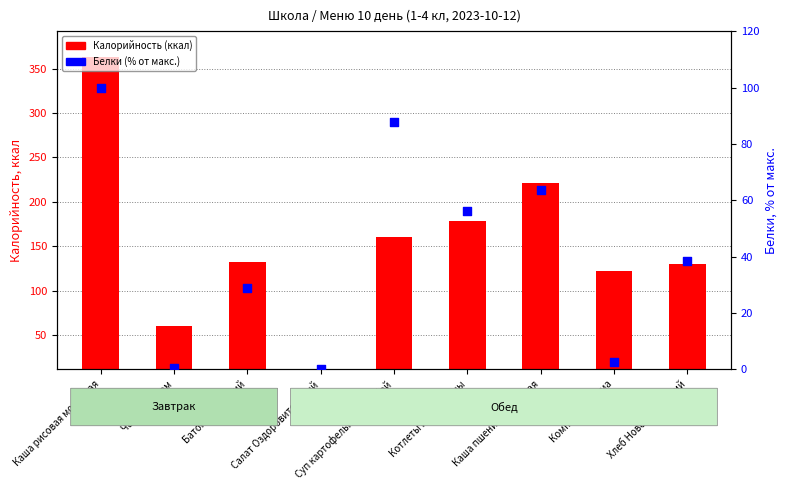

Which series reaches the maximum Y coordinate?

Калорийность (ккал)